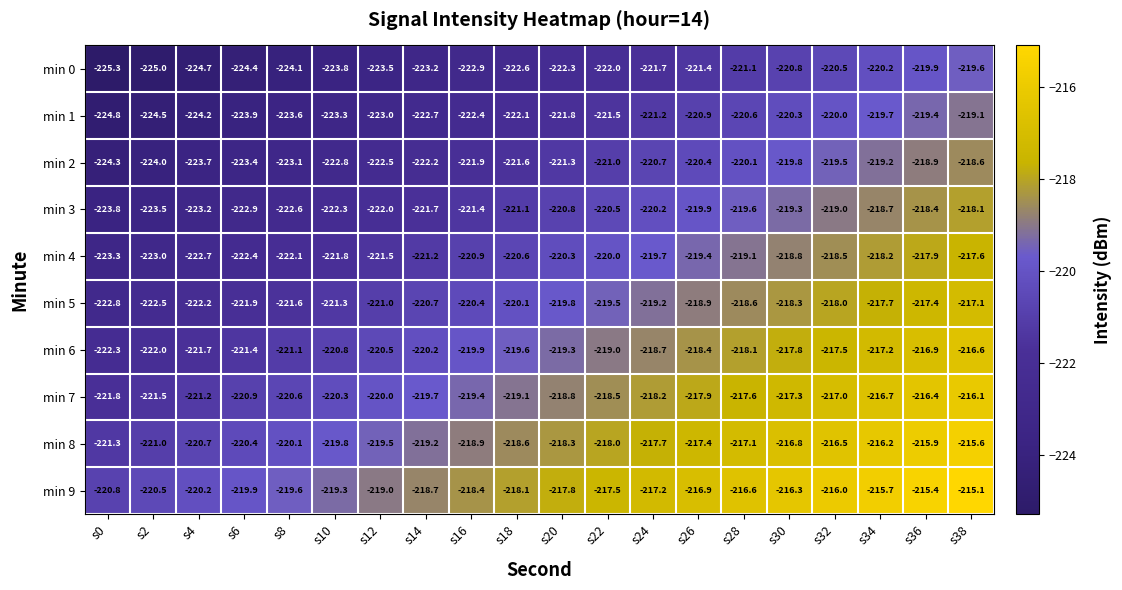

At which category is the sum across all series the highest?

s38